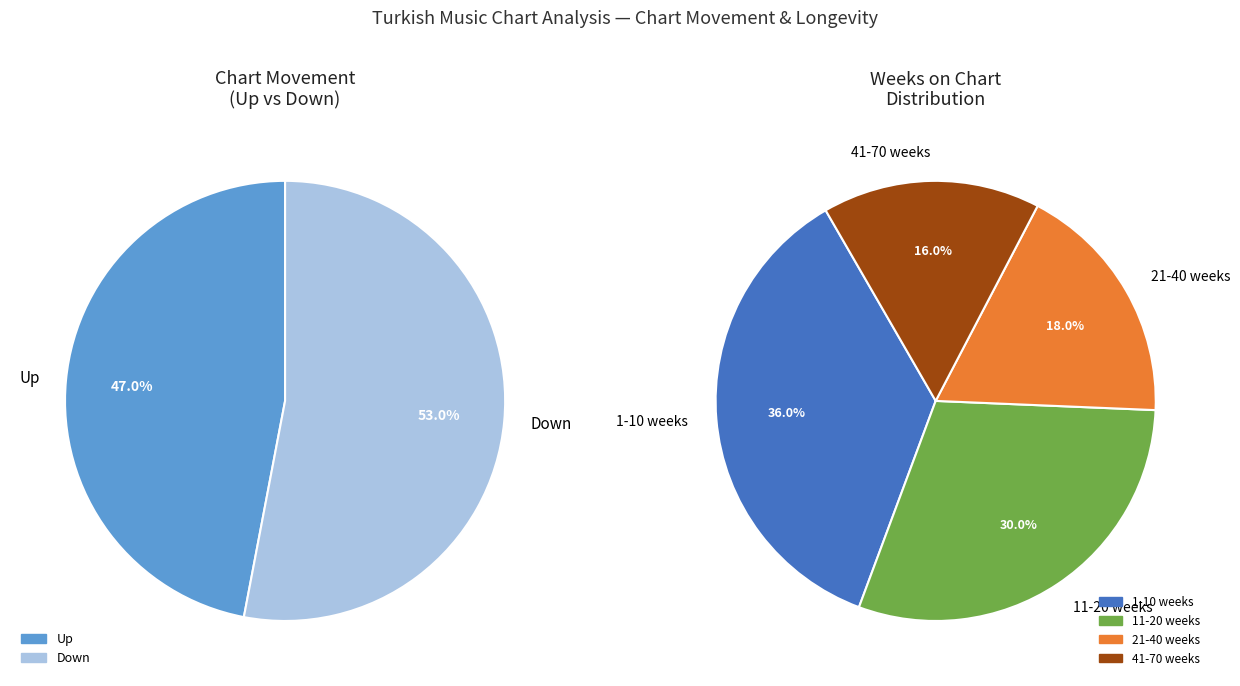

To the nearest percent, what percentage of the pie is down?

53%